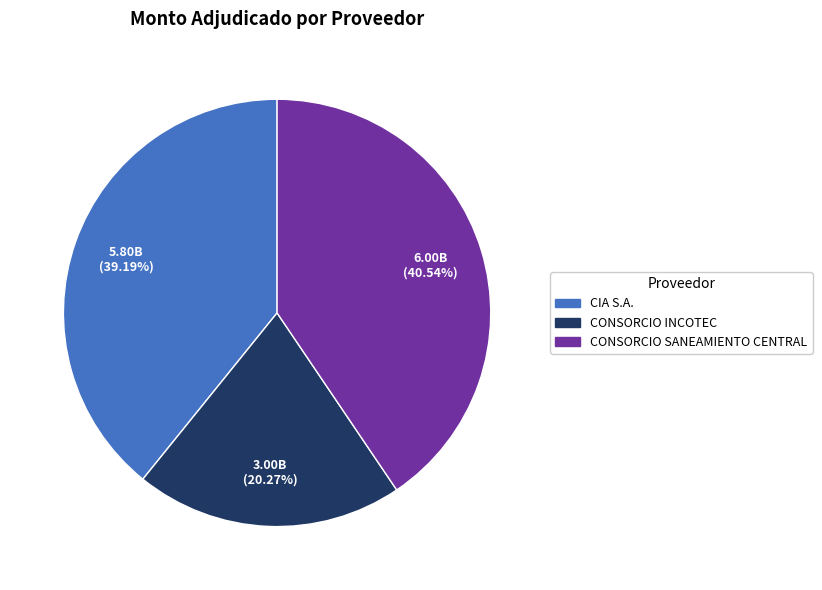

True or false: CONSORCIO SANEAMIENTO CENTRAL accounts for 34% of the total.

False